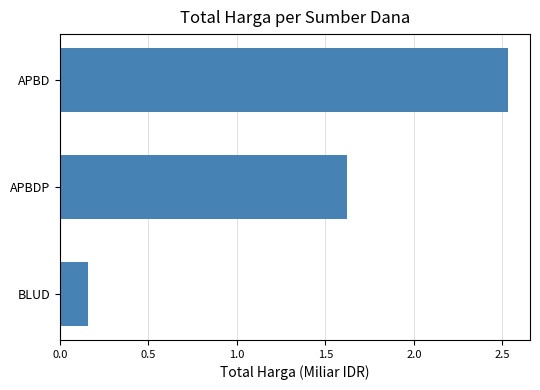

How many data points are above 1?

2